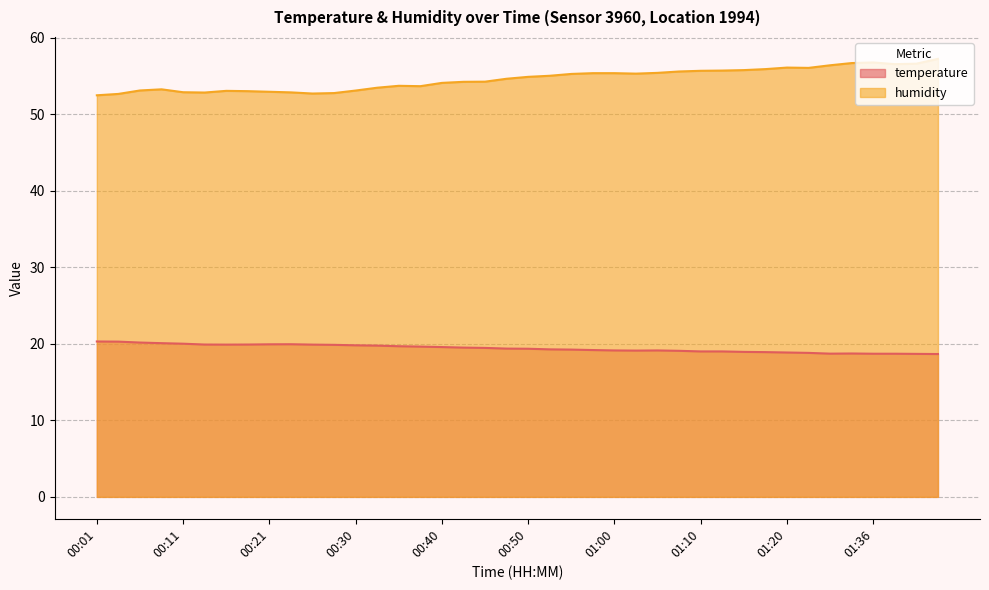

What is the value of the temperature point at the 7th from the left?

19.9